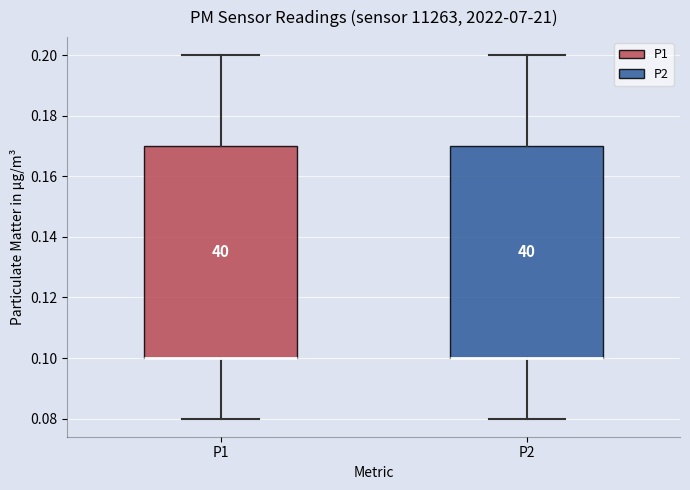

Where does the upper whisker of the box for P1 end on the y-axis? The values are not printed on the chart, so give them approximately, as read against the axis.

0.20